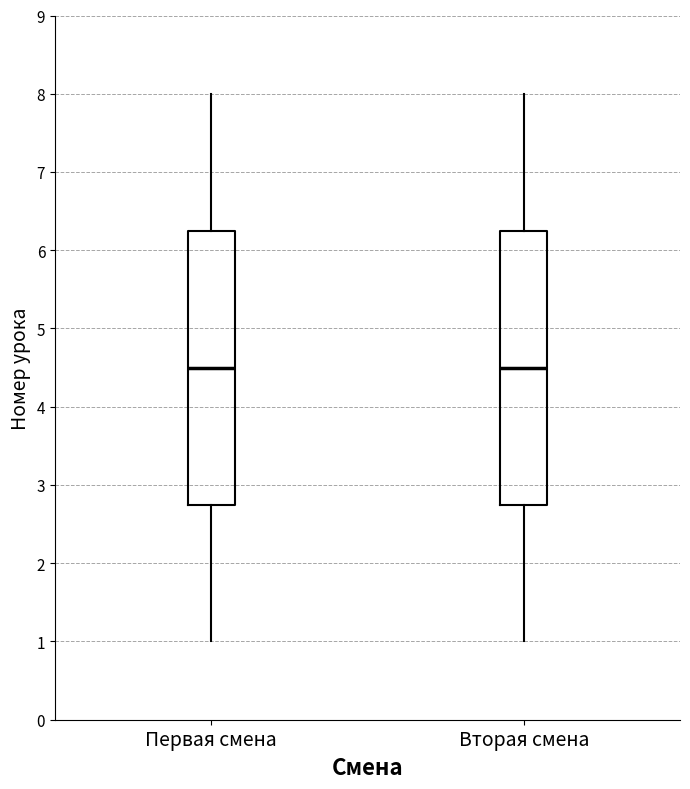

Reading left to right, read every box against the y-axis: the position of its median line, the range the box covers, and the ends of its whiskers. The values are not printed on the chart, so give them approximately, as read against the axis.

Первая смена: median 4.5, box 2.8 to 6.3, whiskers 1.0 to 8.0
Вторая смена: median 4.5, box 2.8 to 6.3, whiskers 1.0 to 8.0